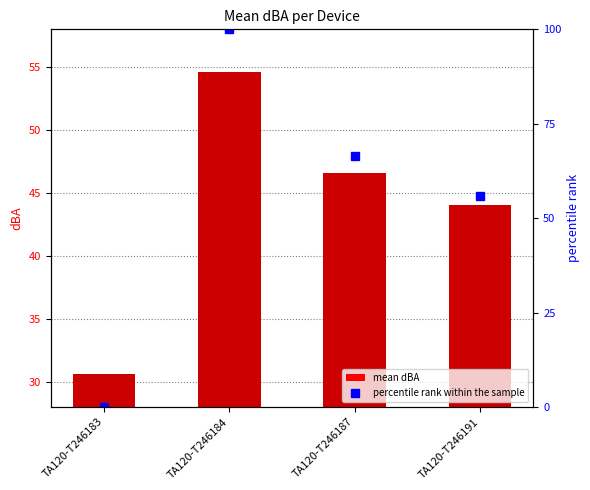

At which label does mean dBA first exceed 46?

TA120-T246184